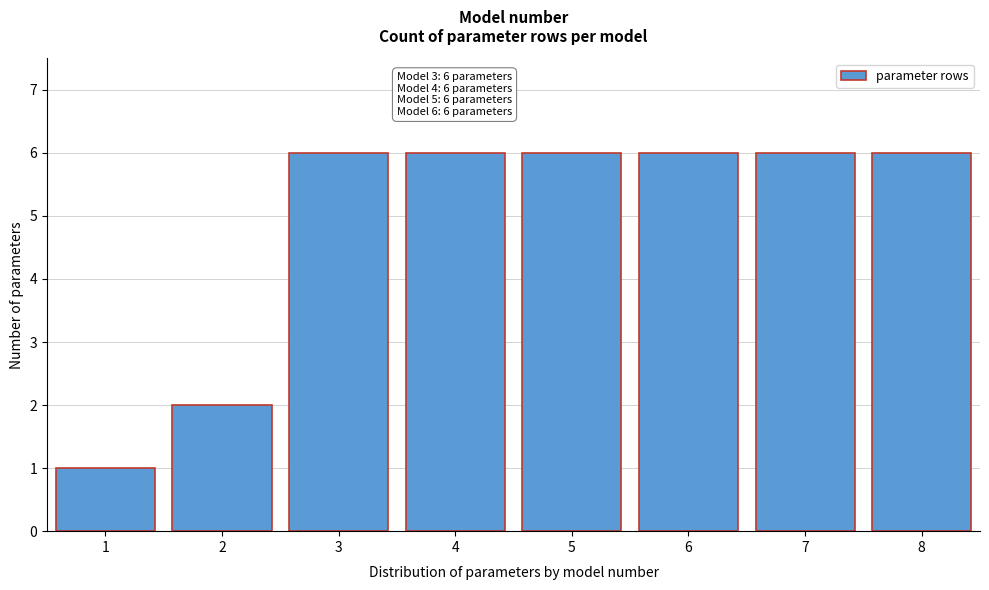

Reading left to right, transcribe all the data shown in this chart.

1	2	6	6	6	6	6	6